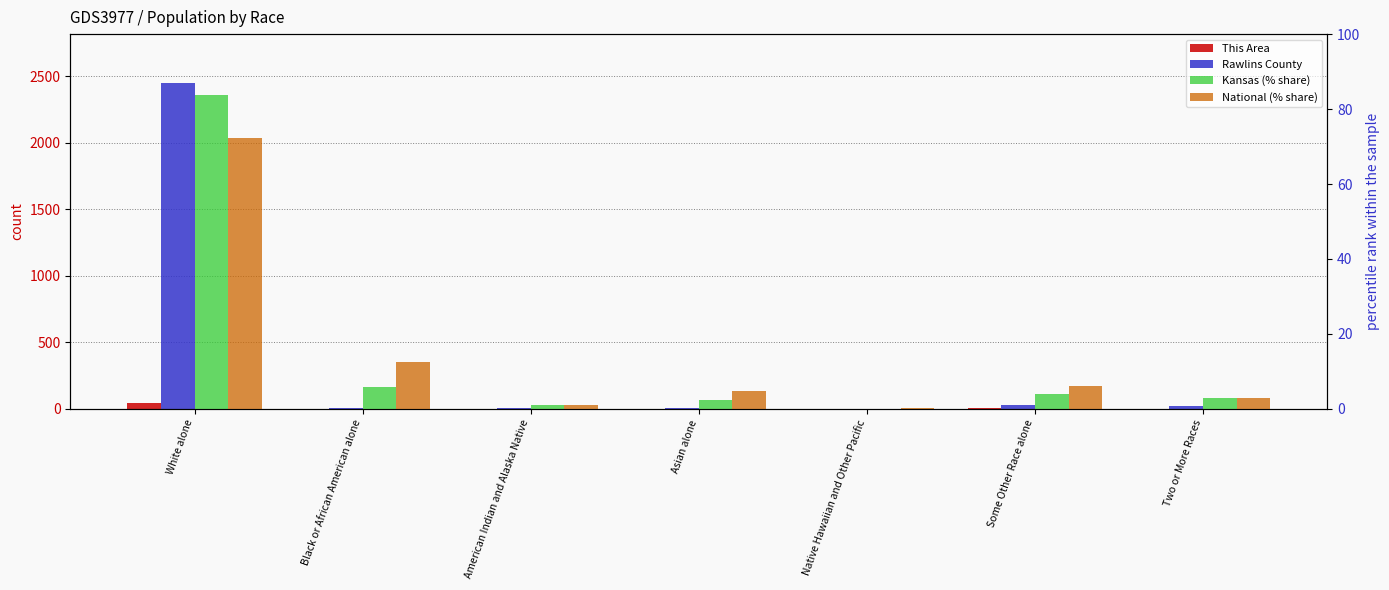

What position from the right is Black or African American alone?

6